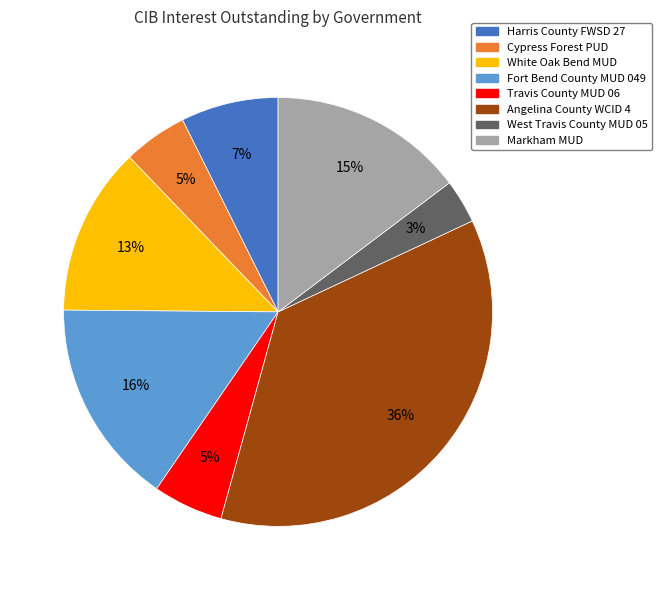

Does Harris County FWSD 27 represent more than half of the total?

No